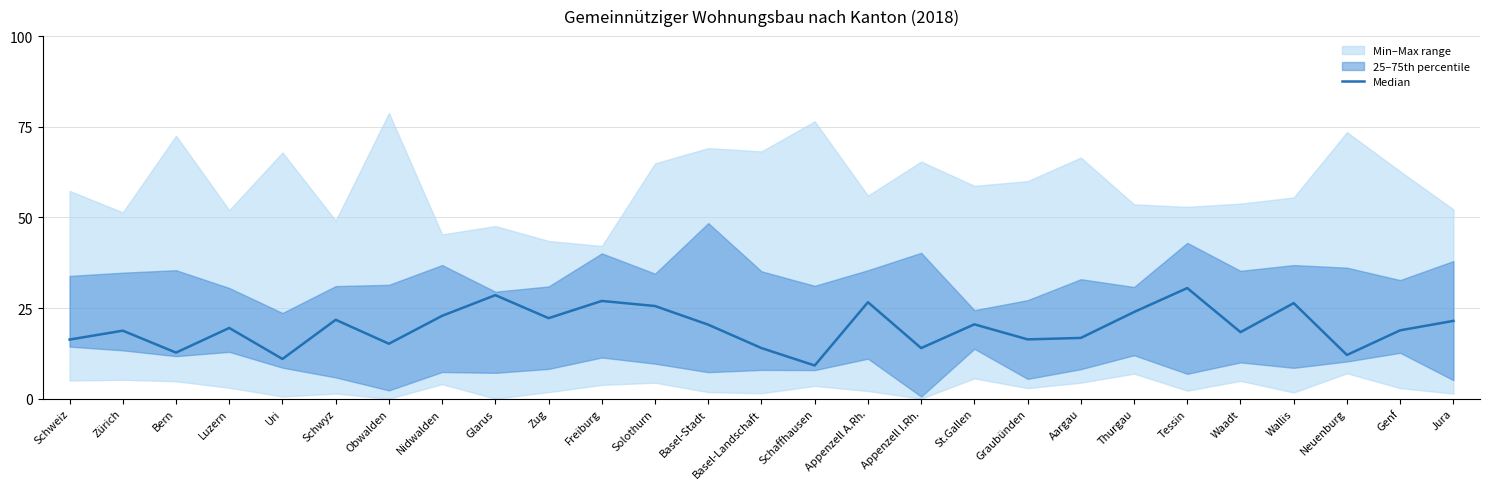

Reading left to right, extract all data points from this chart.

Schweiz=16.3	Zürich=18.8	Bern=12.7	Luzern=19.5	Uri=10.9	Schwyz=21.8	Obwalden=15.1	Nidwalden=22.9	Glarus=28.6	Zug=22.2	Freiburg=26.9	Solothurn=25.6	Basel-Stadt=20.4	Basel-Landschaft=13.9	Schaffhausen=9.2	Appenzell A.Rh.=26.6	Appenzell I.Rh.=14.0	St.Gallen=20.5	Graubünden=16.4	Aargau=16.8	Thurgau=23.9	Tessin=30.5	Waadt=18.4	Wallis=26.4	Neuenburg=12.1	Genf=18.9	Jura=21.4